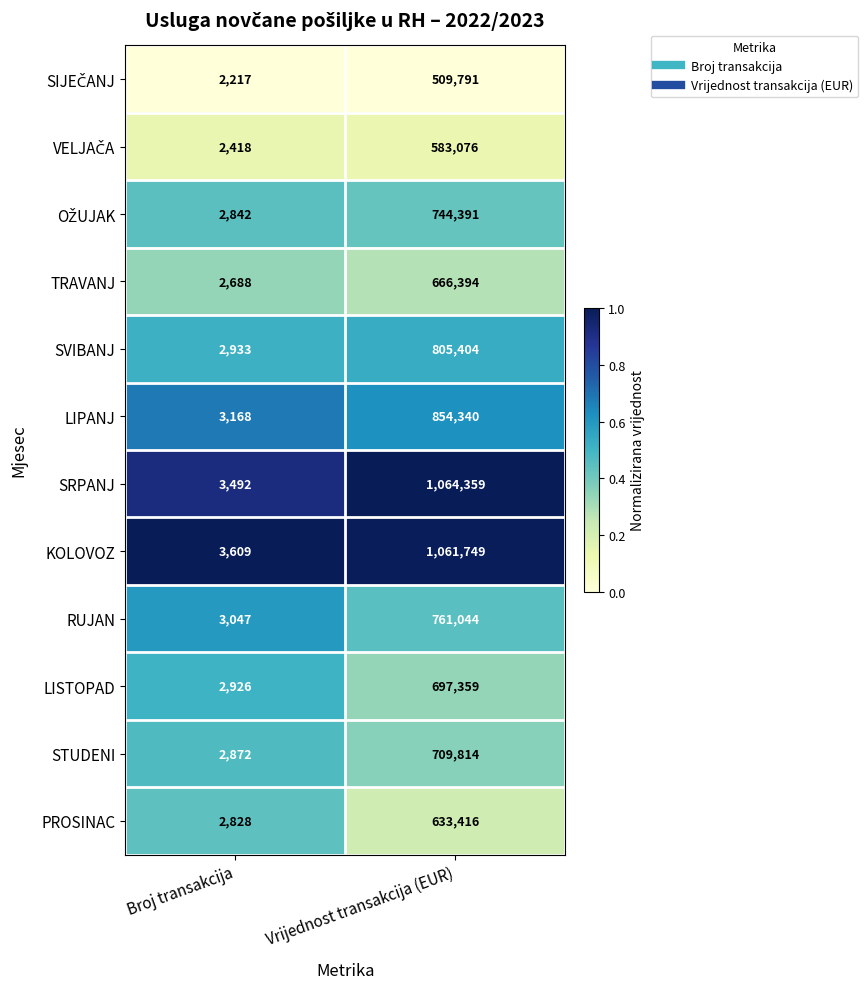

What is the sum of the LISTOPAD values at Broj transakcija and Vrijednost transakcija (EUR)?

700285